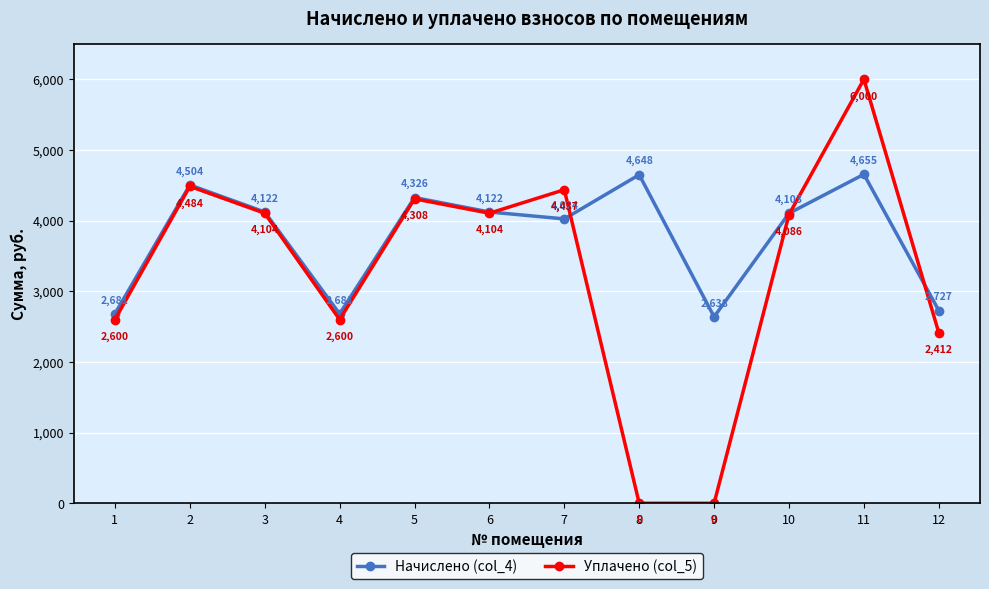

The value of Уплачено (col_5) at 8 is -2841.3. True or false?

False